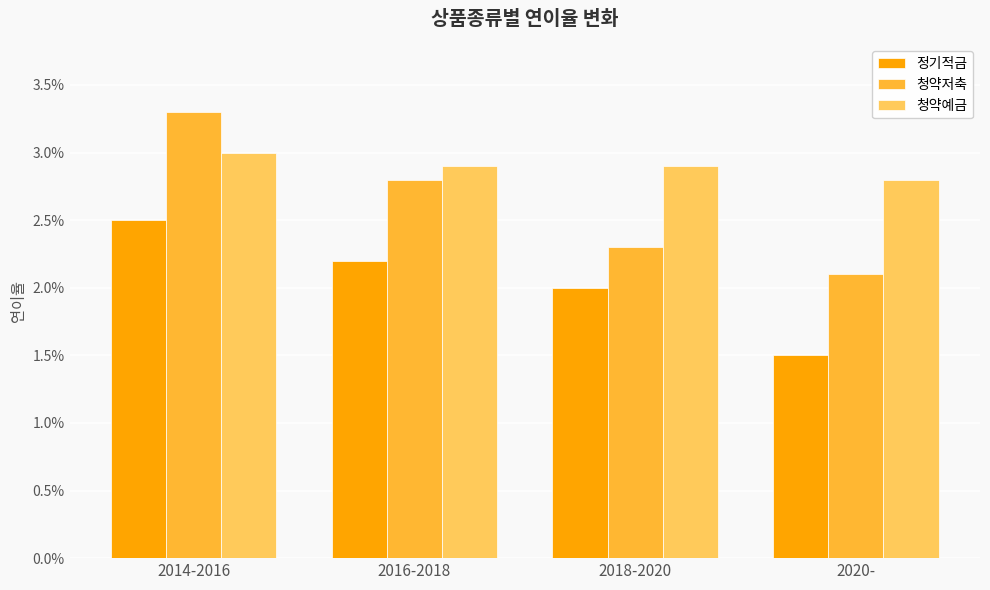

List the series in order of their peak value, lowest first.

정기적금, 청약예금, 청약저축